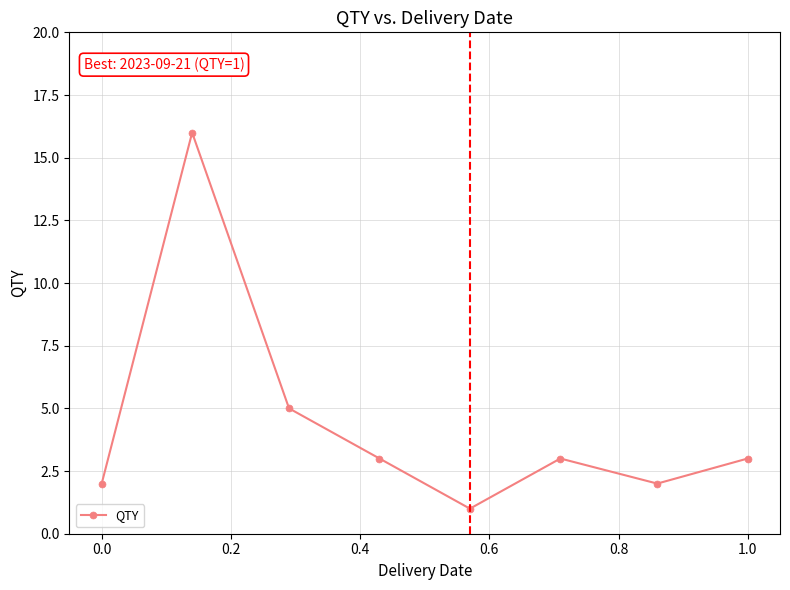

Reading left to right, what are all the values shown in this chart?

2	16	5	3	1	3	2	3